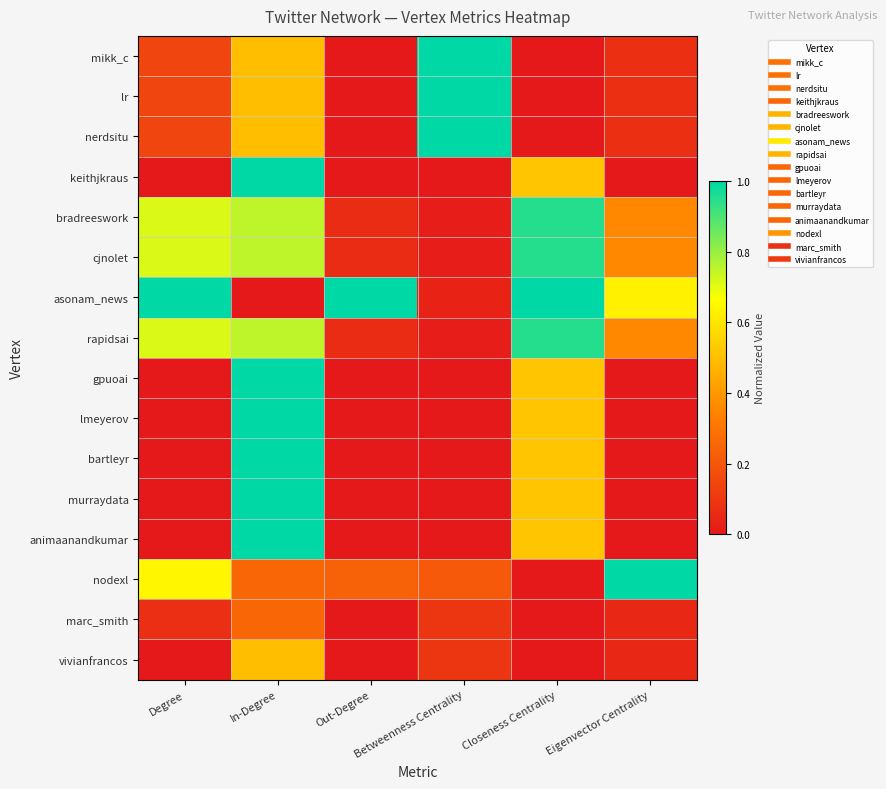

List the series in order of their peak value, lowest first.

marc_smith, vivianfrancos, bradreeswork, cjnolet, rapidsai, mikk_c, lr, nerdsitu, keithjkraus, asonam_news, gpuoai, lmeyerov, bartleyr, murraydata, animaanandkumar, nodexl